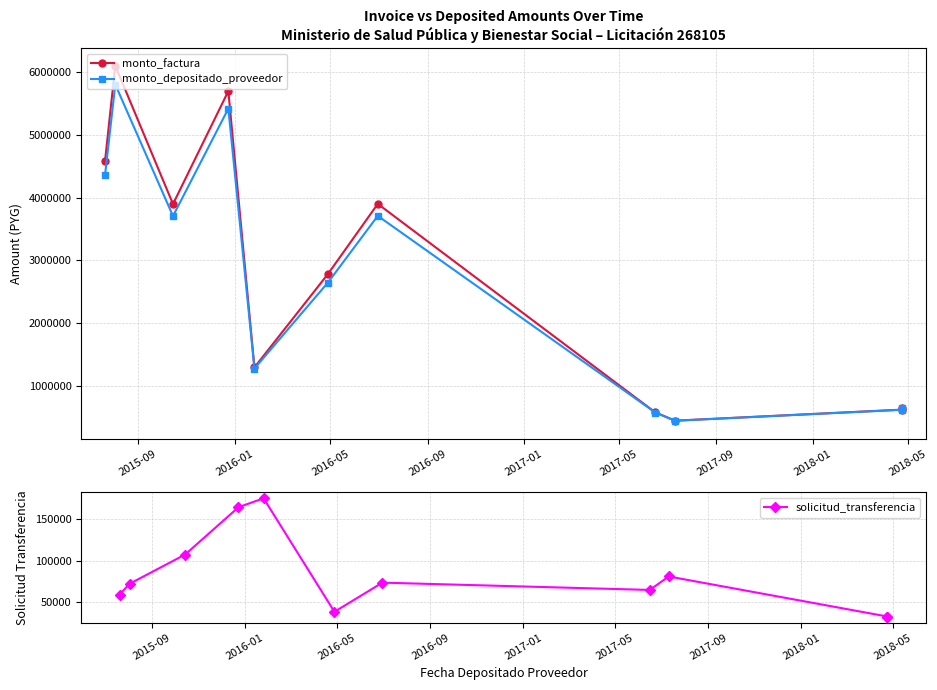

True or false: solicitud_transferencia has more than 2 points higher than both neighbors.

True